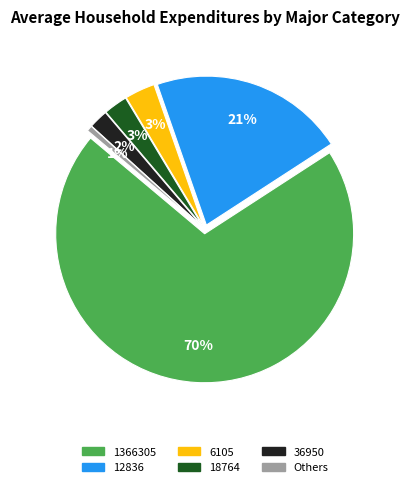

The 23407 slice represents 7% of the pie. True or false?

False